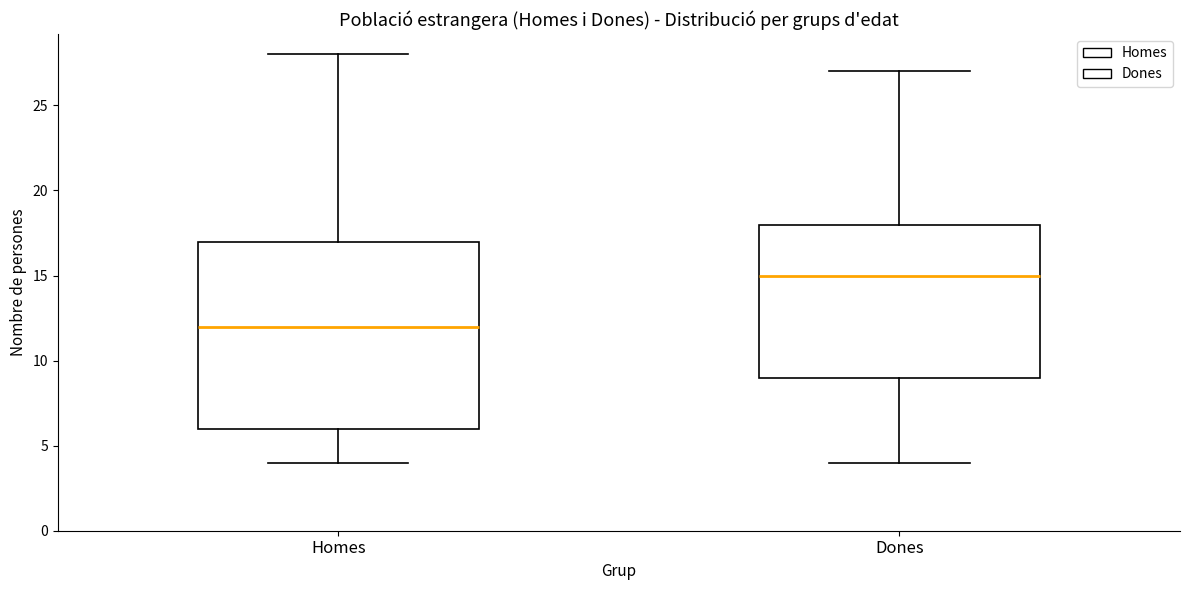

Which box is the tallest, from its lower edge to its upper edge?

Homes